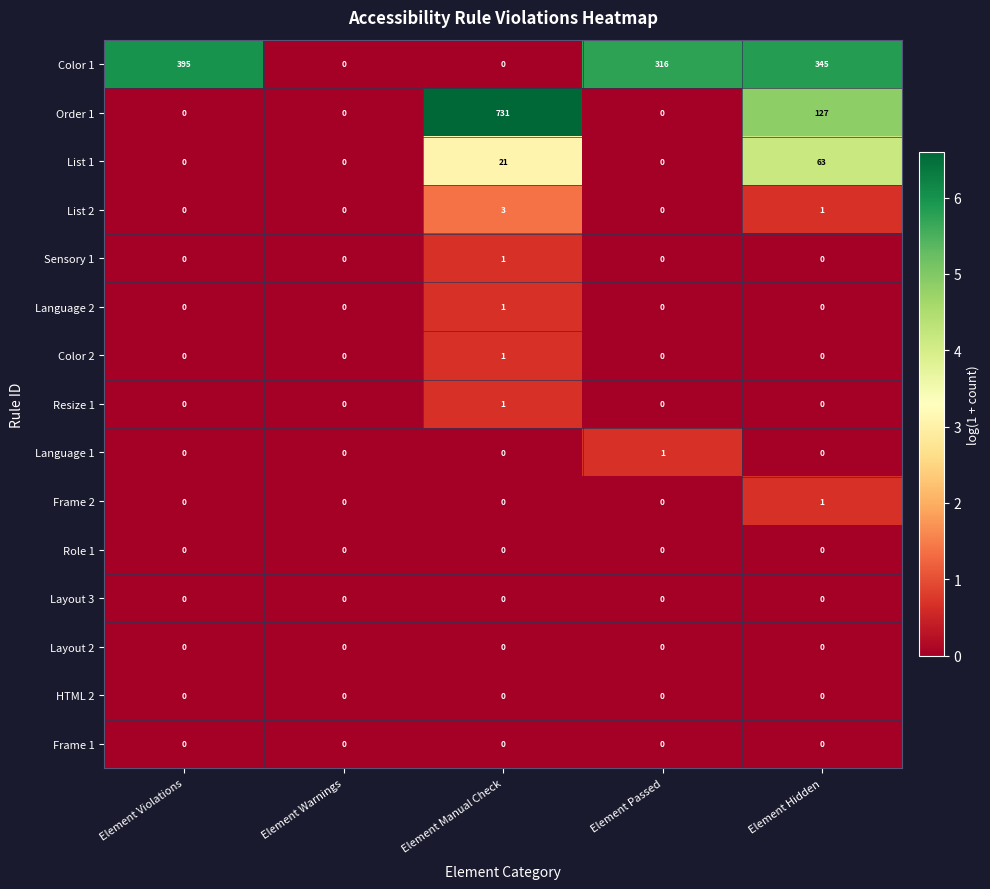

What is the total value across all series at Element Violations?

395